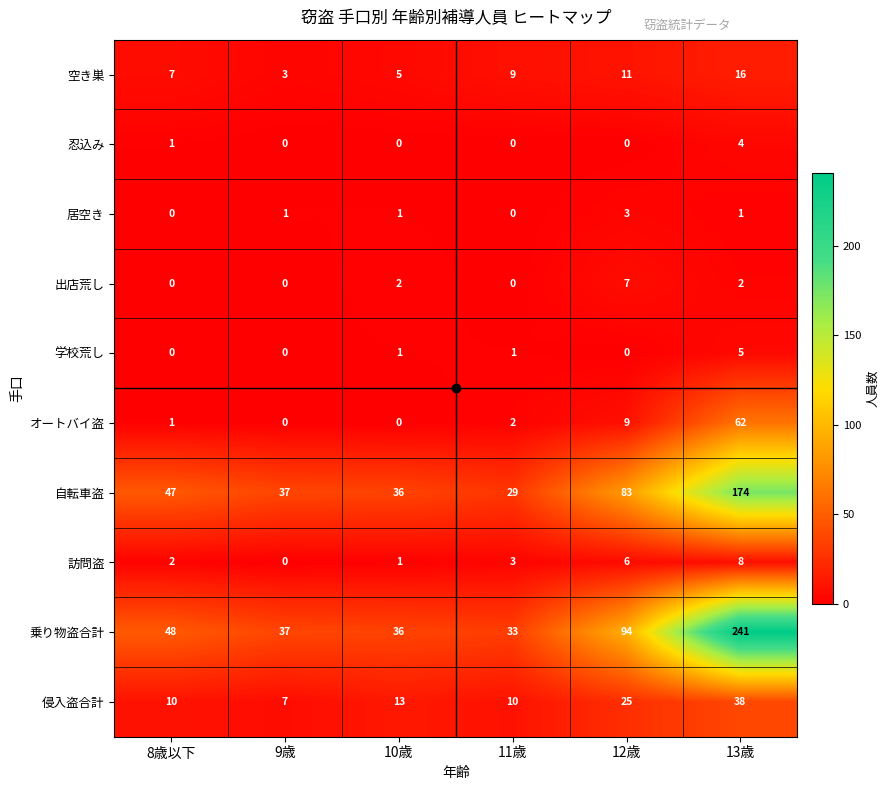

Between 8歳以下 and 13歳, which series saw the biggest shift?

乗り物盗合計